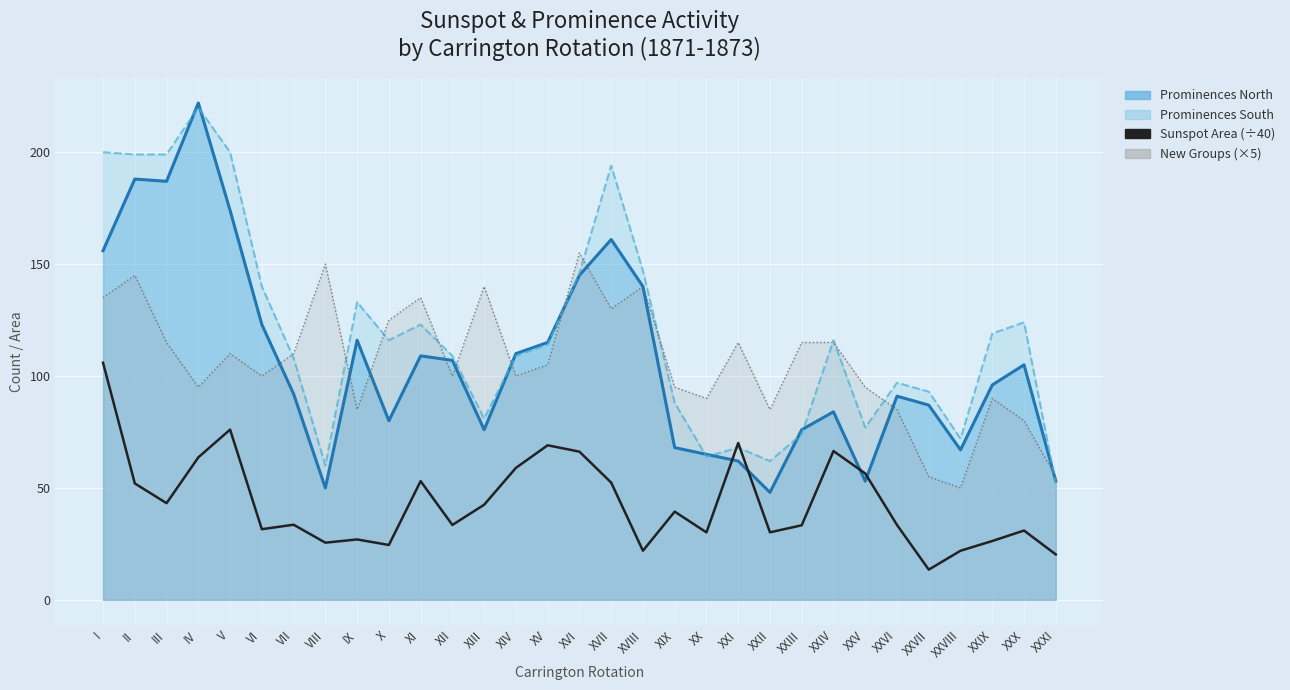

Reading left to right, extract all data points from this chart.

I=105.9	II=52.0	III=43.2	IV=63.6	V=76.0	VI=31.6	VII=33.5	VIII=25.5	IX=27.0	X=24.5	XI=53.0	XII=33.5	XIII=42.5	XIV=59.0	XV=69.0	XVI=66.2	XVII=52.4	XVIII=21.9	XIX=39.4	XX=30.1	XXI=70.1	XXII=30.1	XXIII=33.3	XXIV=66.5	XXV=56.5	XXVI=33.5	XXVII=13.5	XXVIII=21.9	XXIX=26.3	XXX=30.9	XXXI=20.3